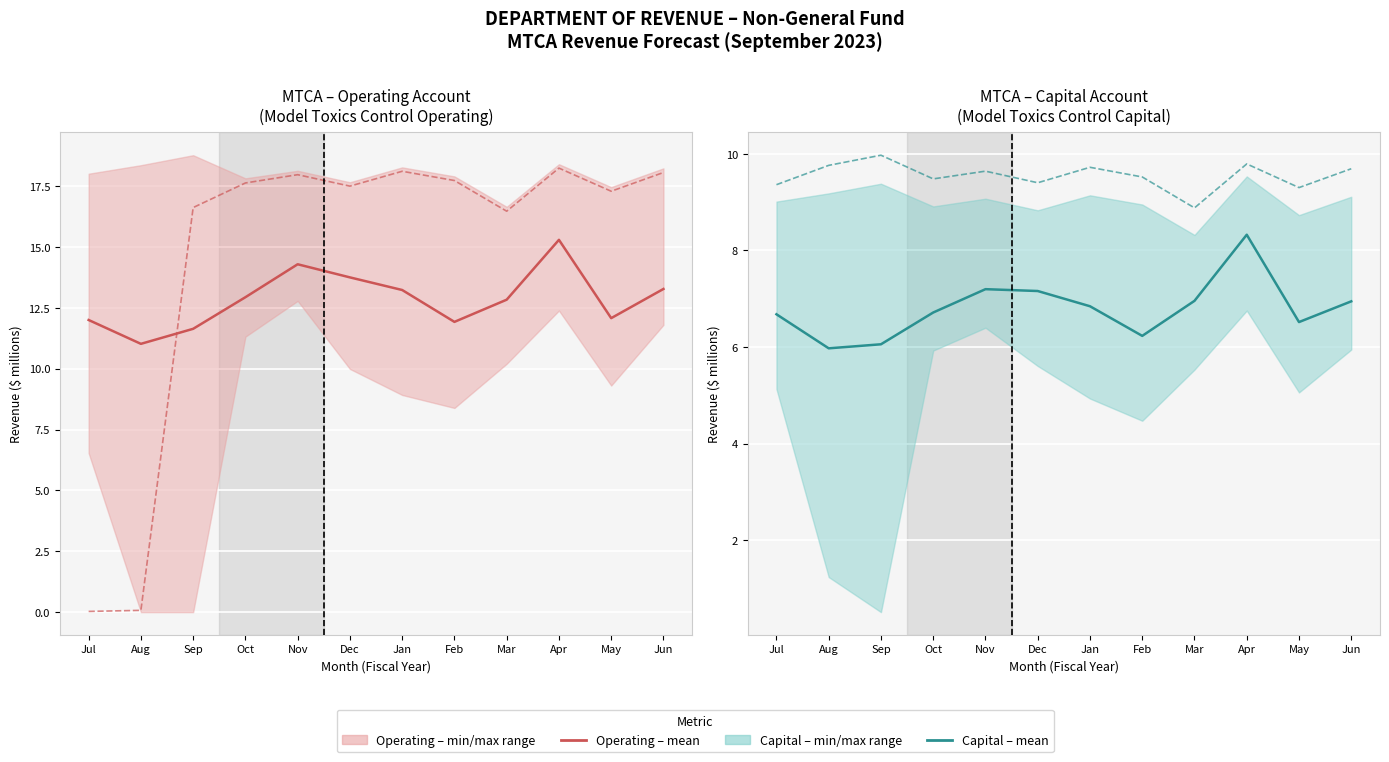

What is the difference between the second highest and second lowest values in the Capital (mean) series?

1.1